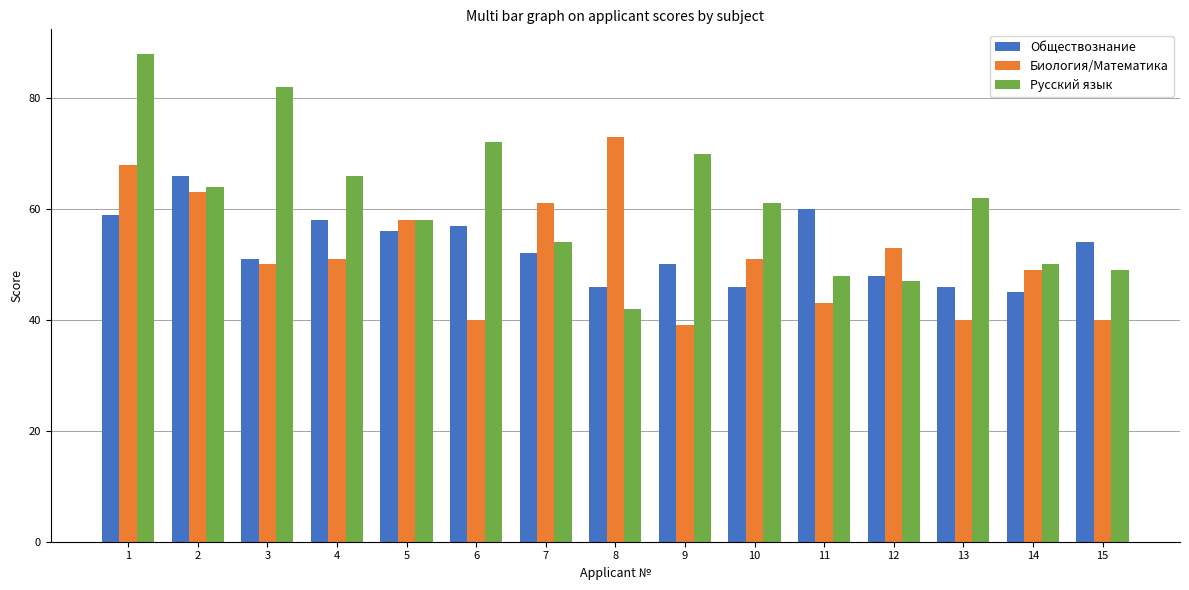

What is the difference between the Русский язык values at 6 and 11?

24